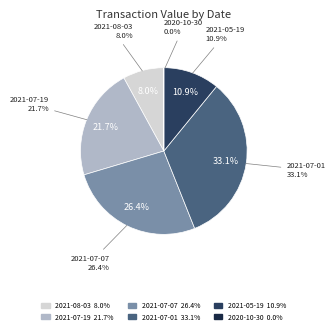

To the nearest percent, what is the difference between the 2021-07-19 and 2021-07-07 slice percentages?

5%